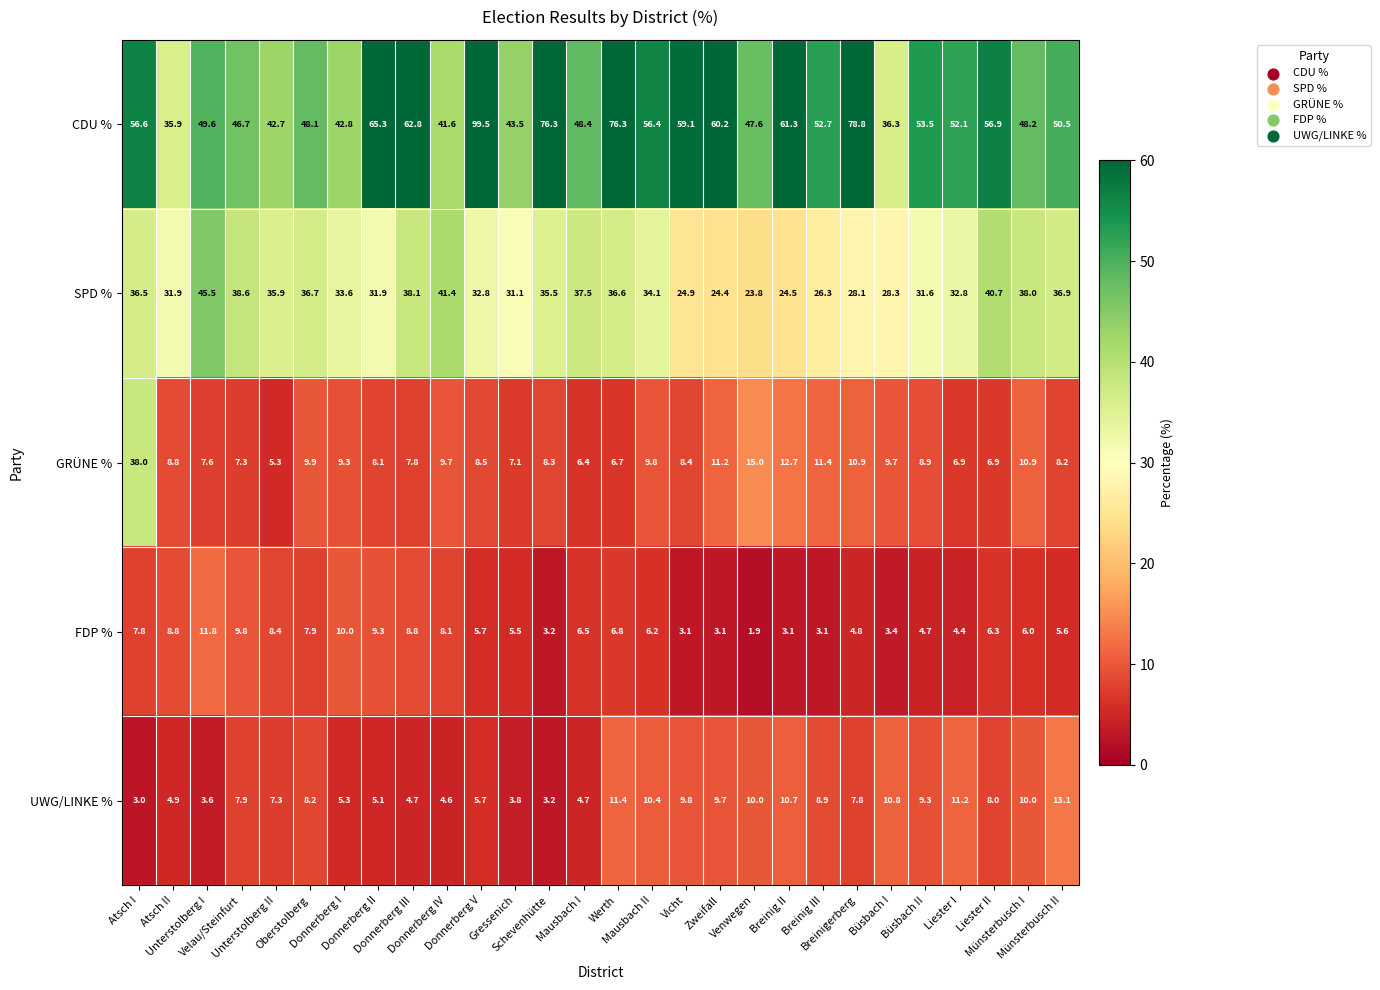

Between Atsch II and Werth, which series saw the biggest shift?

CDU %